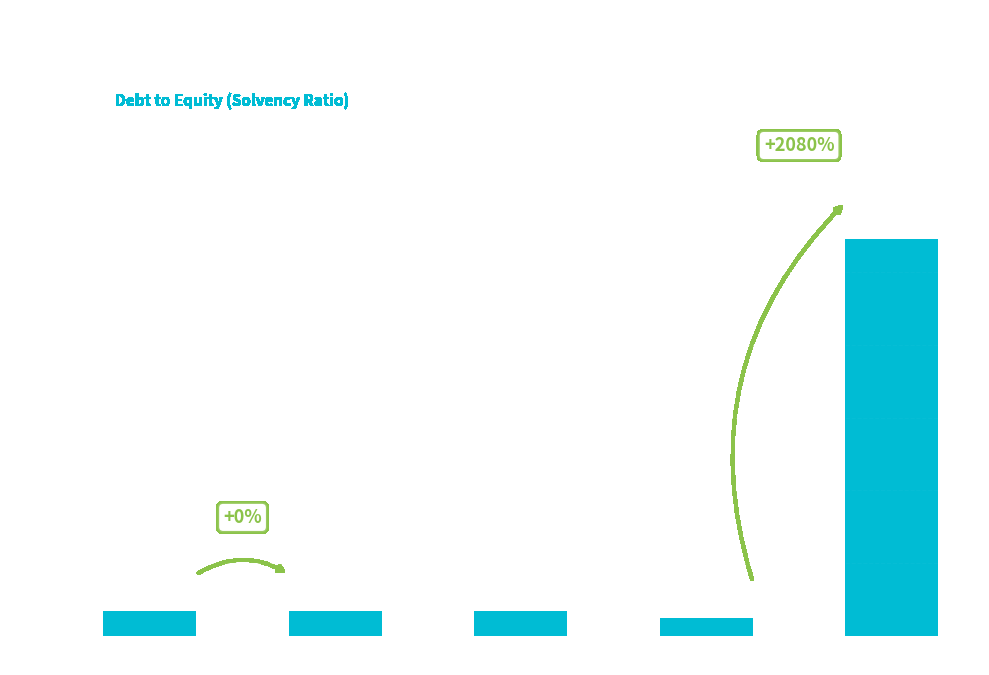

What is the difference between the maximum and minimum values?

1.0